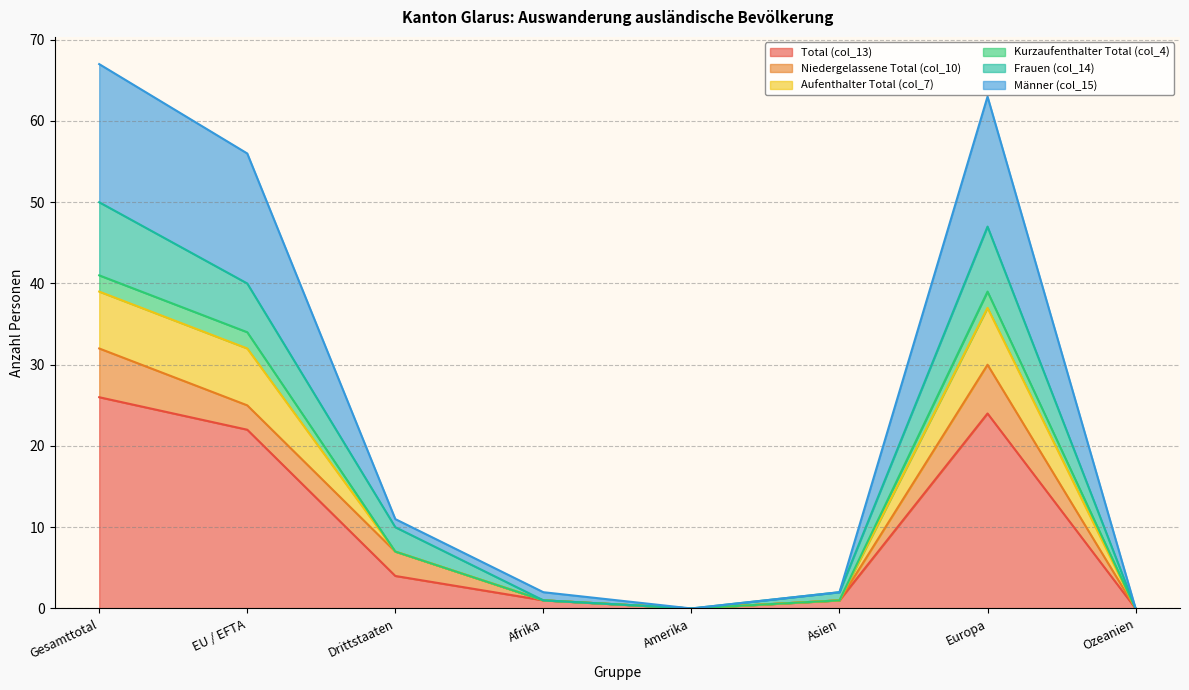

Which has a higher value, Asien or Amerika?

Asien